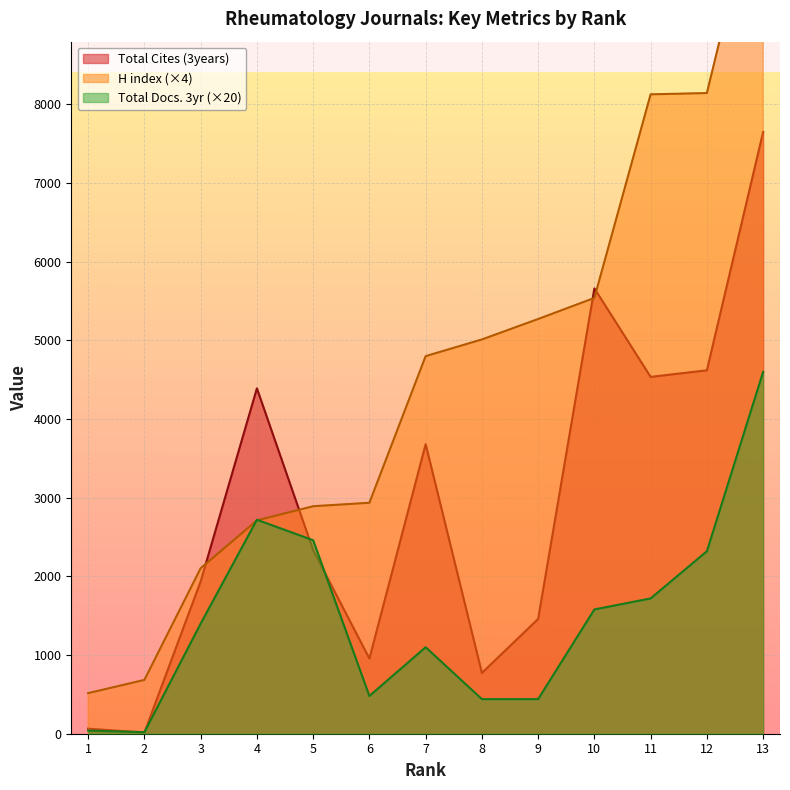

What is the difference between the H index values at 7 and 11?

3328